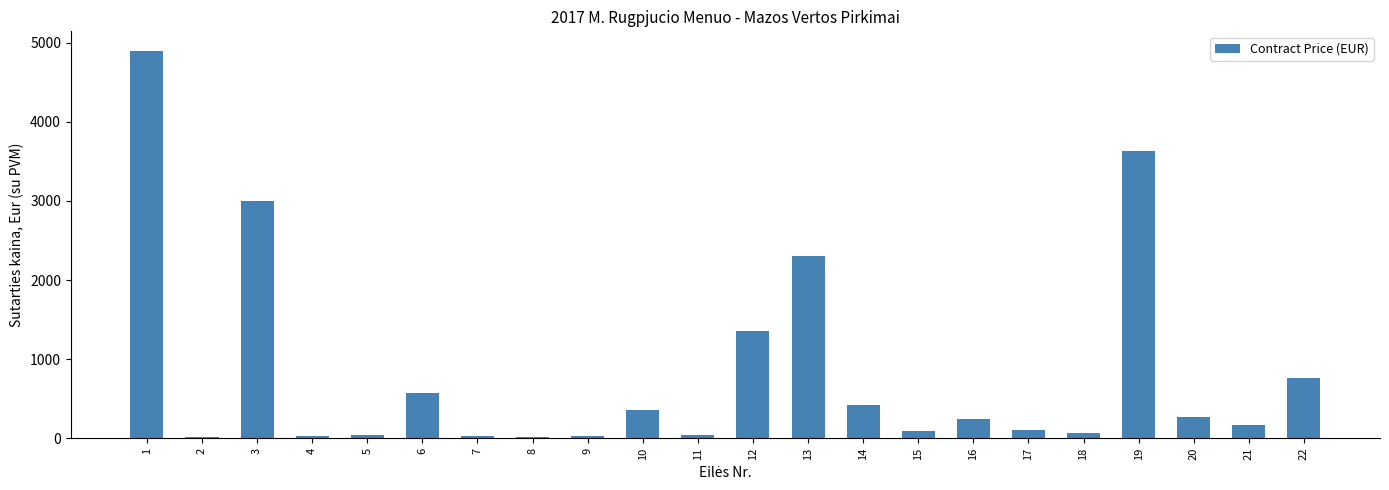

Which category has the highest value across all series?

1